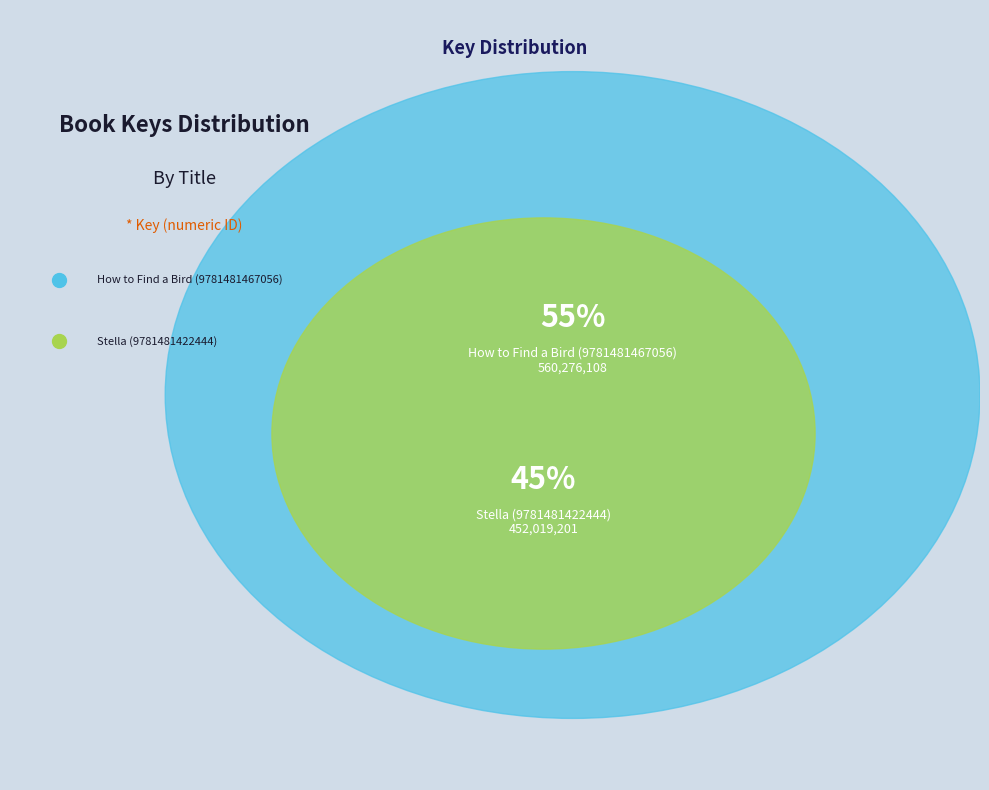

Which category accounts for the majority?

How to Find a Bird (9781481467056)